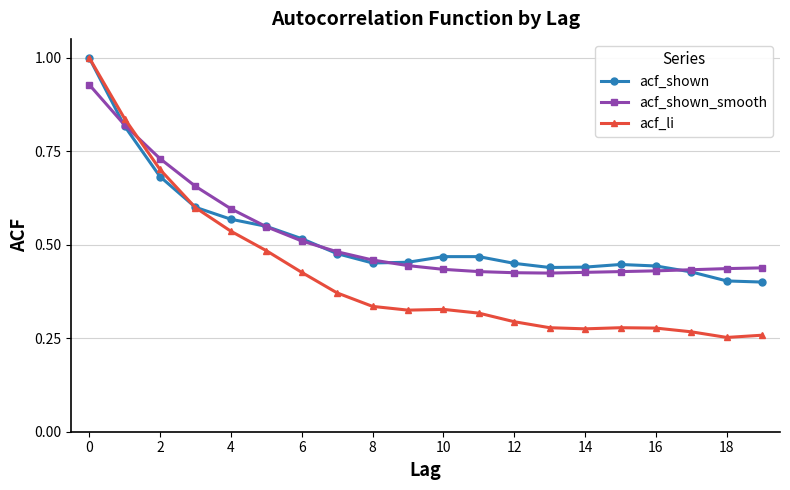

What is the highest value of the acf_li series?

1.0